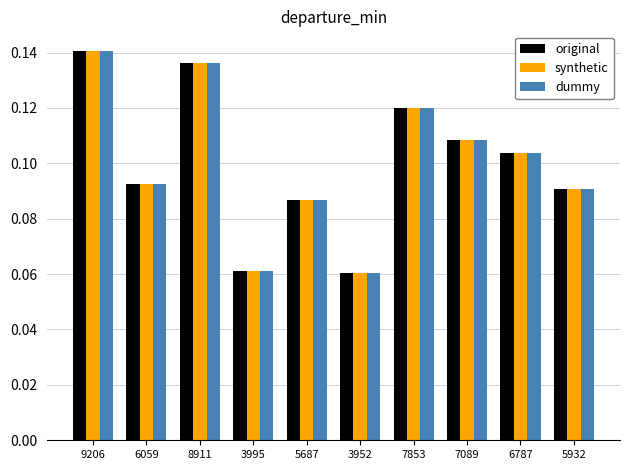

Does the chart contain any negative values?

No